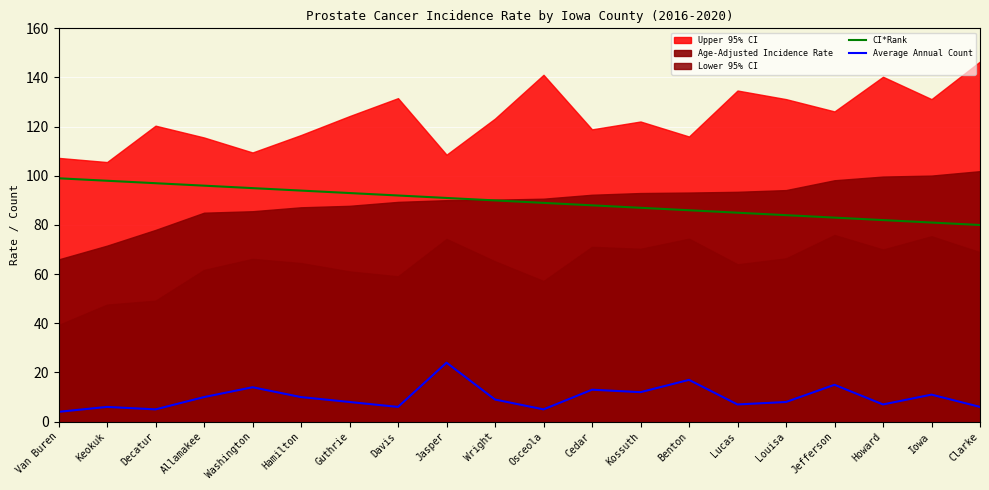

What is the maximum value for Average Annual Count?

24